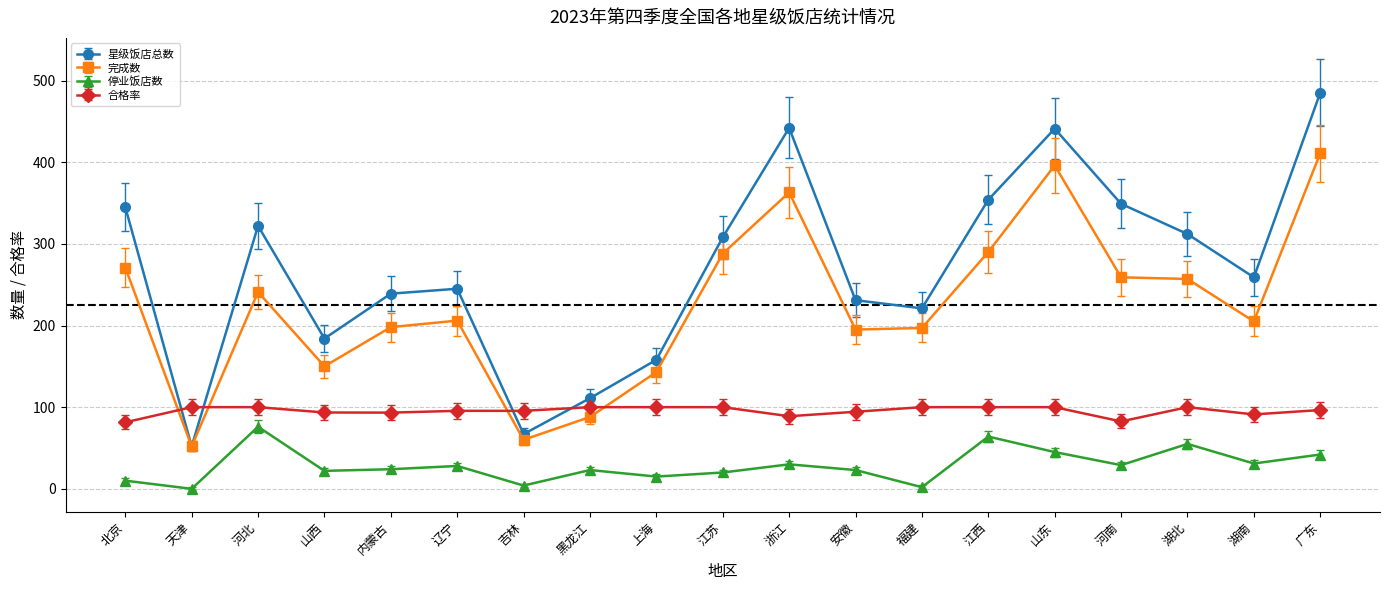

The 完成数 series shows 146.0 at 河北. True or false?

False